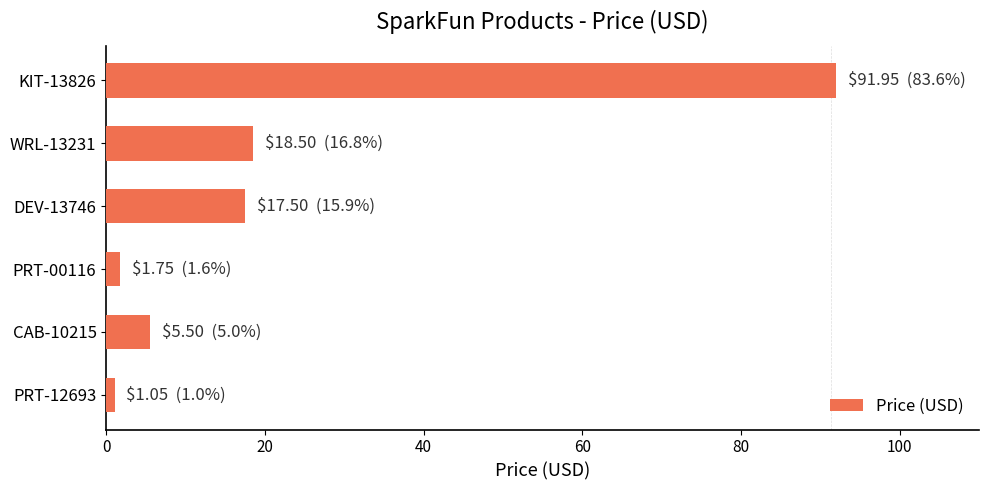

Which has a higher value, DEV-13746 or CAB-10215?

DEV-13746